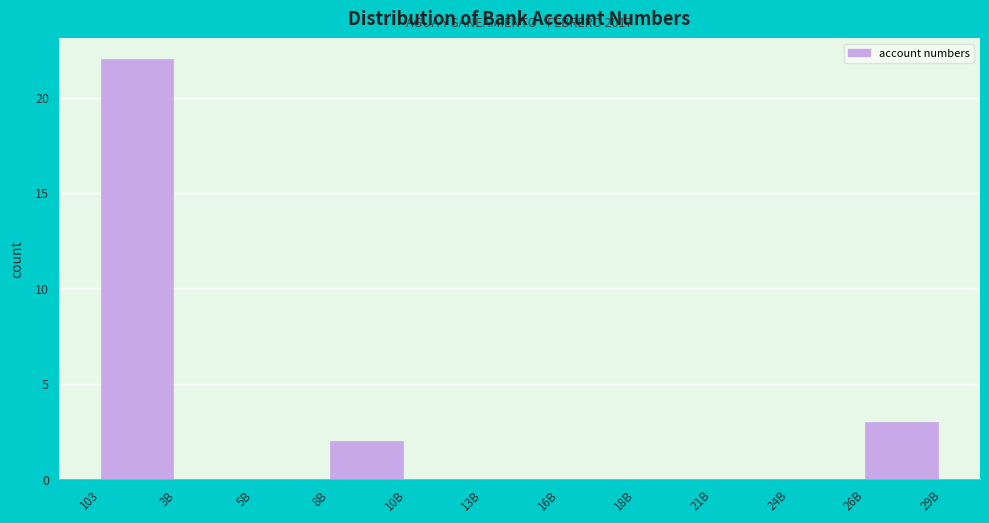

Reading left to right, extract all data points from this chart.

103=22	3B=0	5B=0	8B=2	10B=0	13B=0	16B=0	18B=0	21B=0	24B=0	26B=3